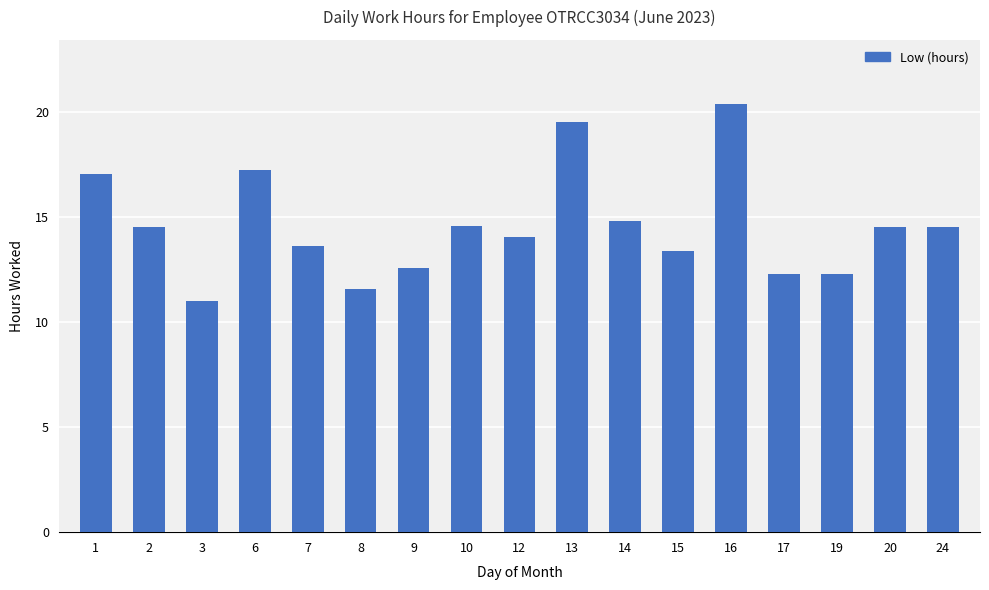

True or false: the data shows 21.3 at 15.

False